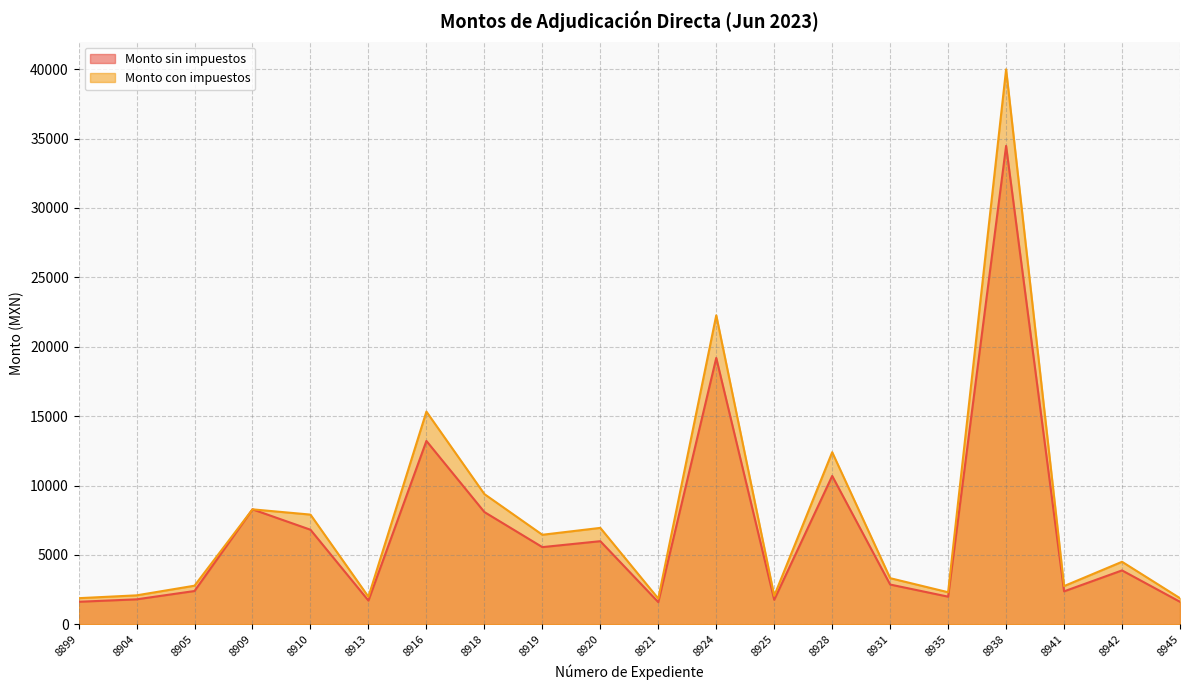

At which category does Monto sin impuestos reach its first local peak?

8909